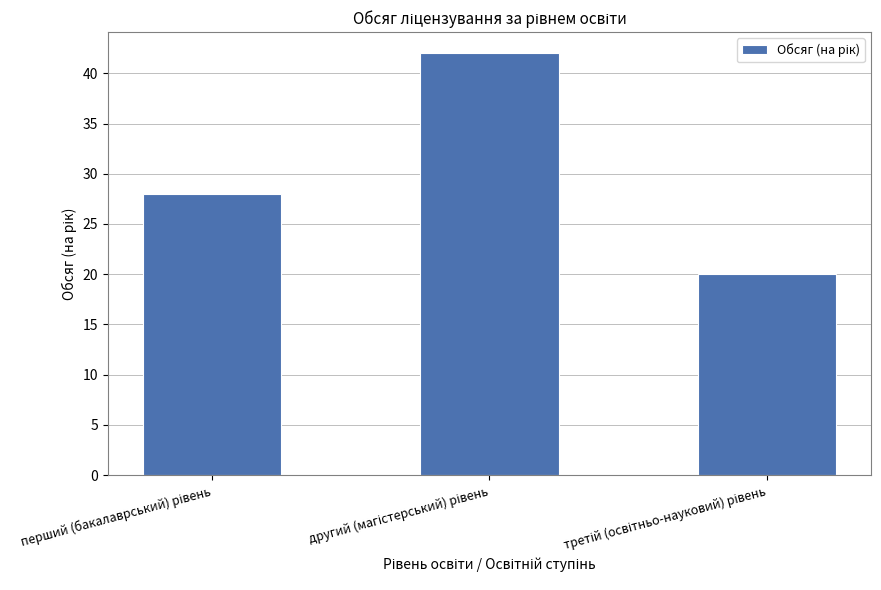

How many bars are there in total?

3